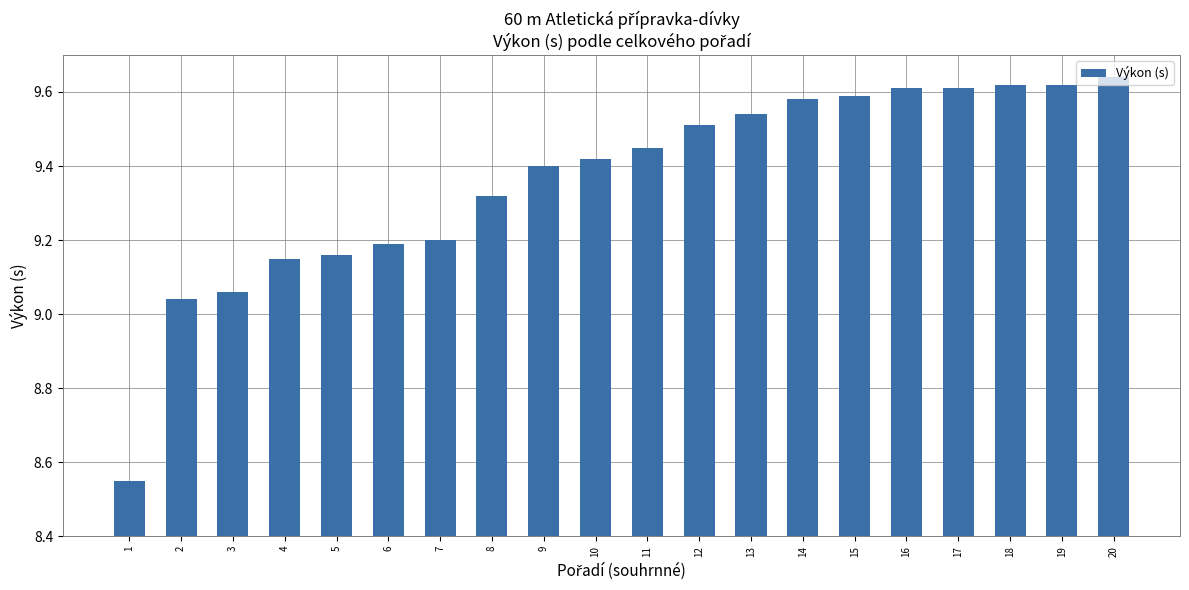

Count the number of categories in the chart.

20